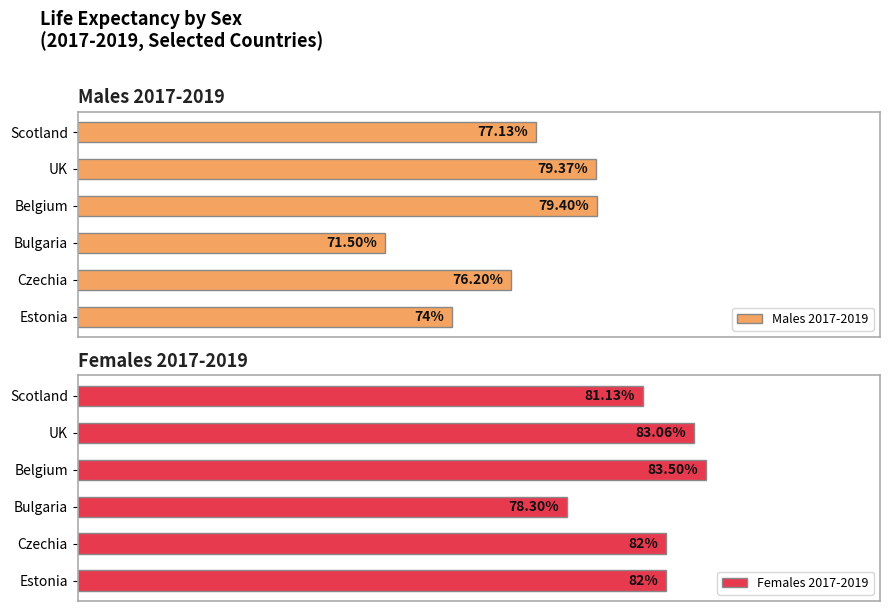

Rank the series by their average value, from lowest to highest.

Males 2017-2019, Females 2017-2019